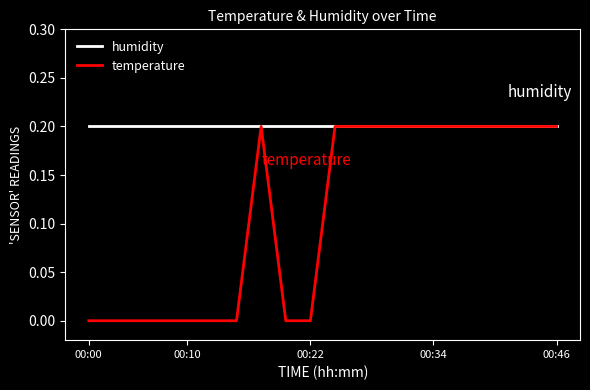

Does the chart have visible grid lines?

No